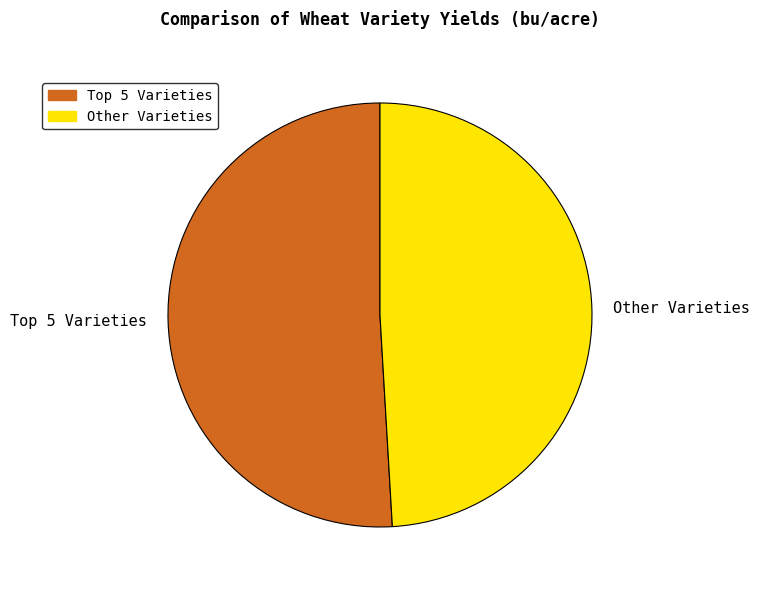

How many slices are in this pie chart?

2